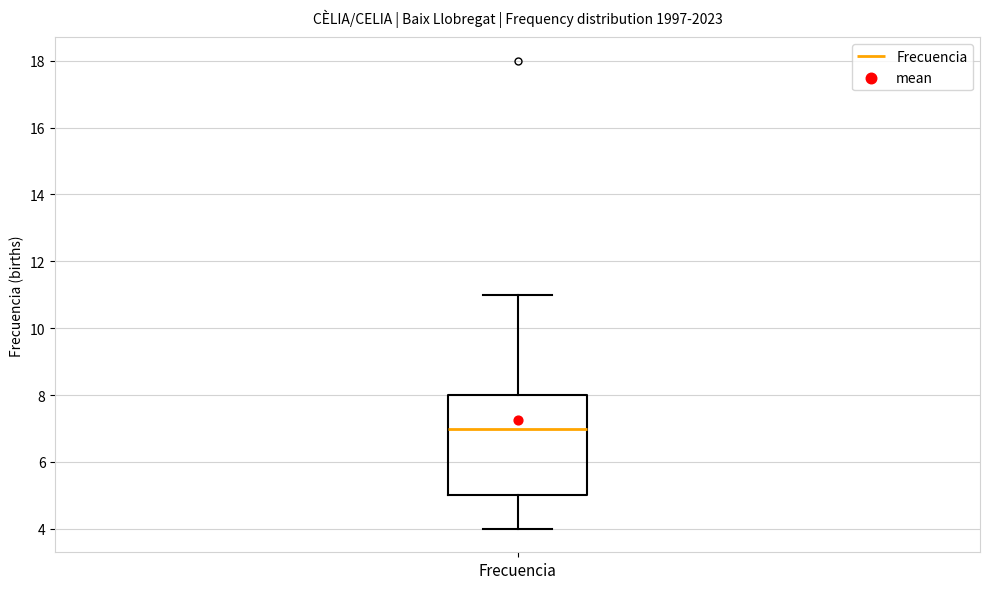

Read this box plot against the y-axis: the position of the median line, the range covered by the box, and the ends of both whiskers. The values are not printed on the chart, so give them approximately, as read against the axis.

median 7, box 5 to 8, whiskers 4 to 11